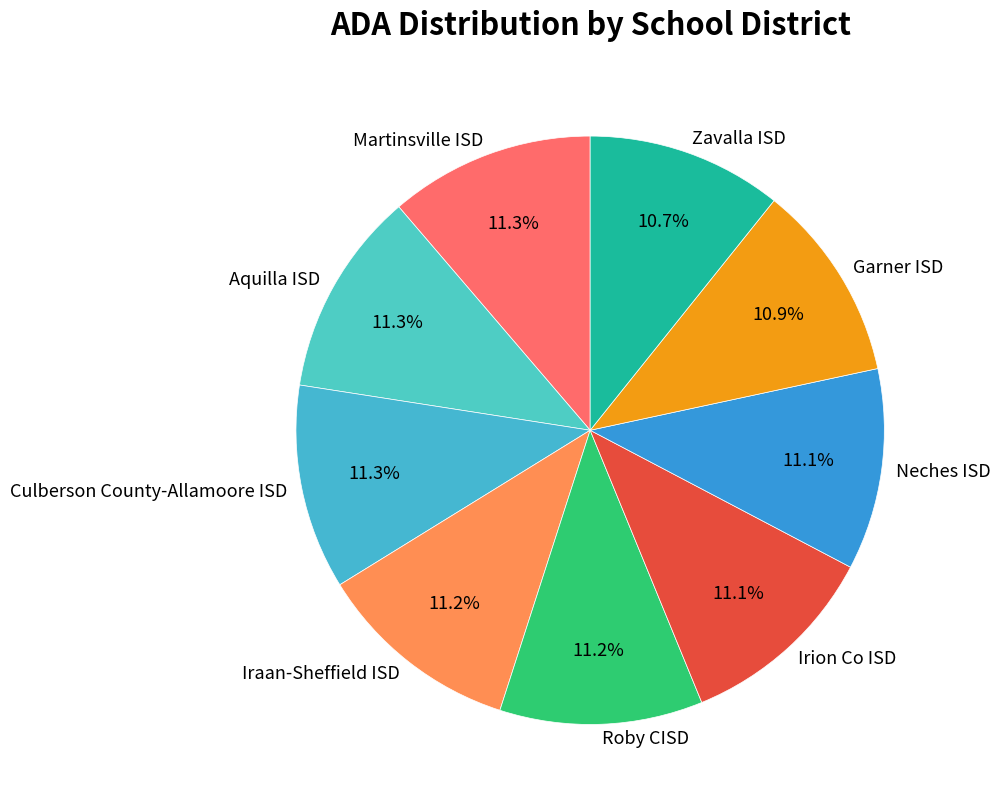

Is the sum of Irion Co ISD and Culberson County-Allamoore ISD greater than half?

No